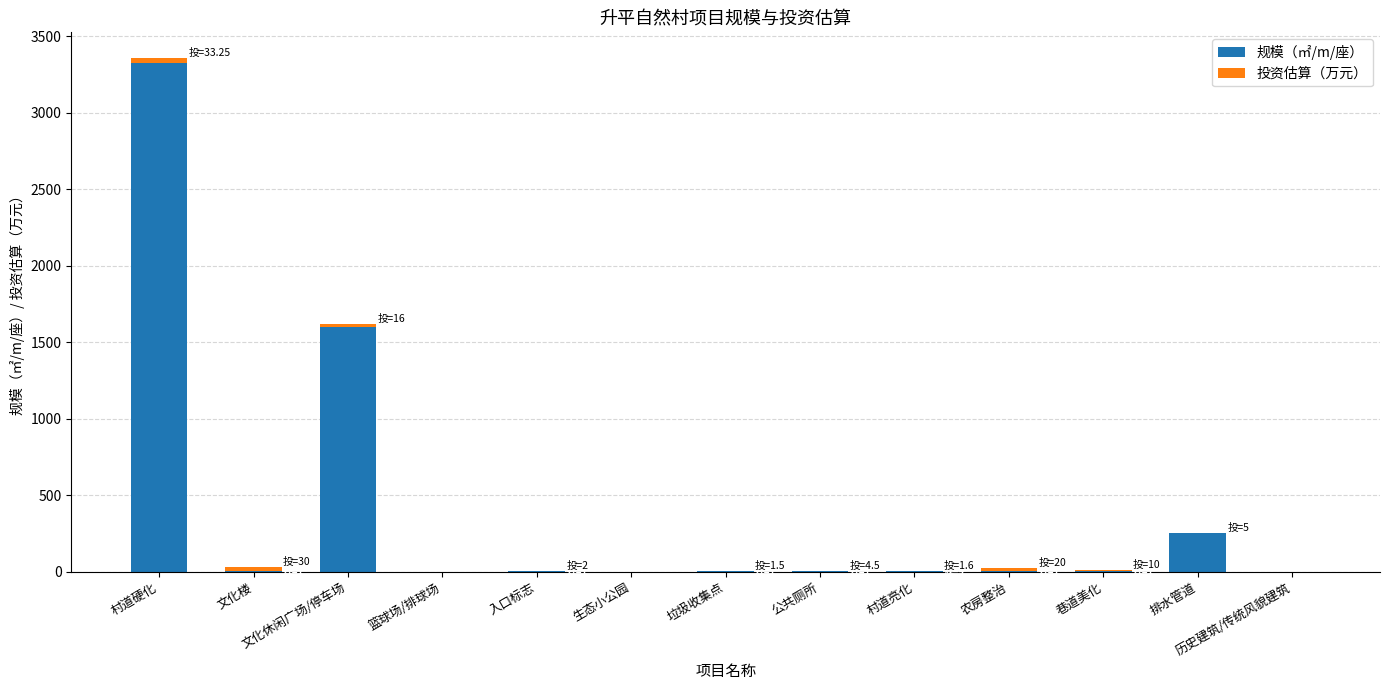

What is the sum of all 规模（㎡/m/座） values?

5185.0